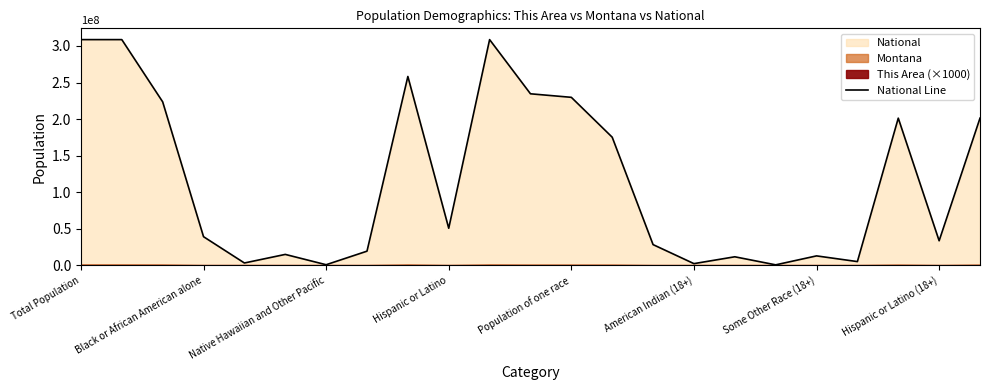

The value of National Line at Black or African American alone is 38929319. True or false?

True